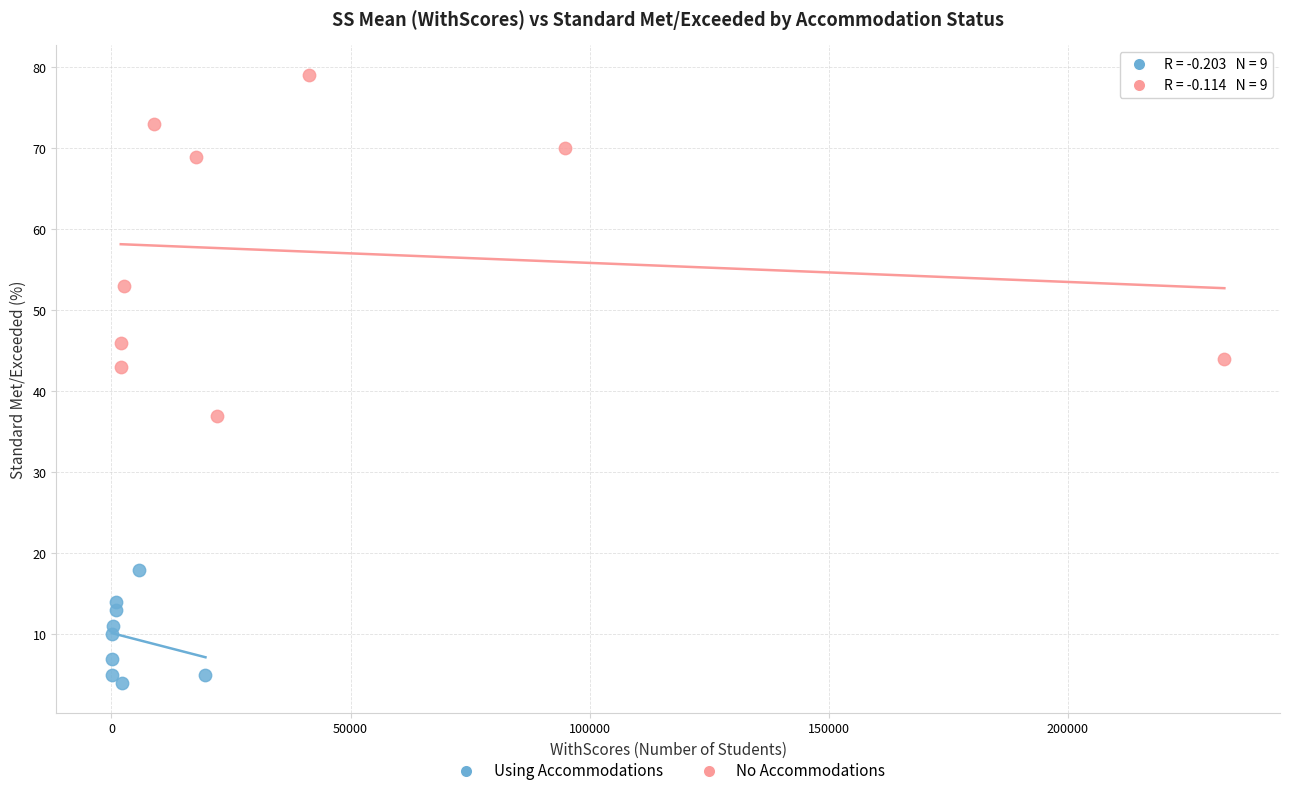

What are all the series names shown in the legend?

Using Accommodations, No Accommodations